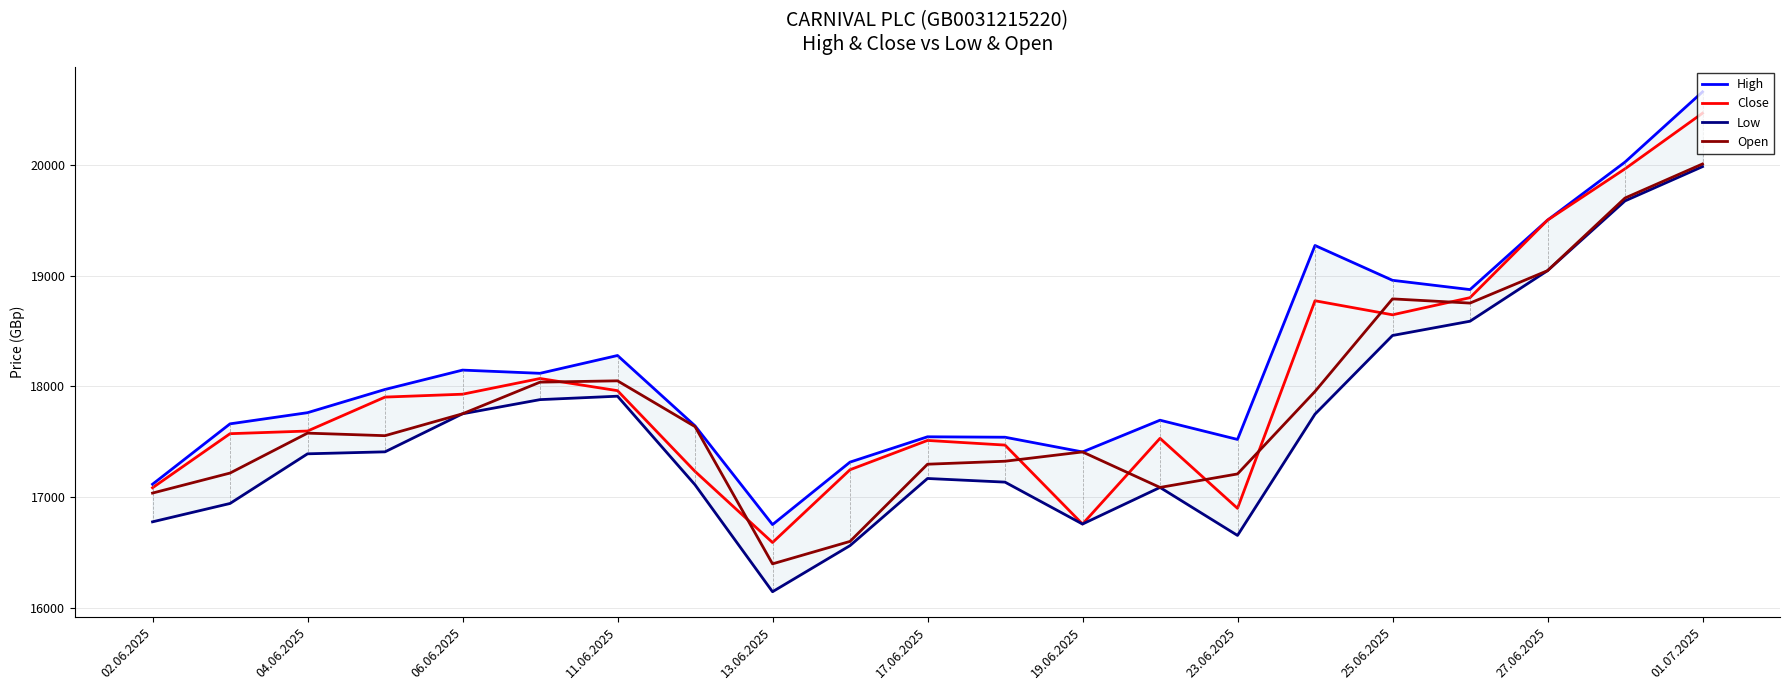

The value of Low at 19 is 19677. True or false?

True